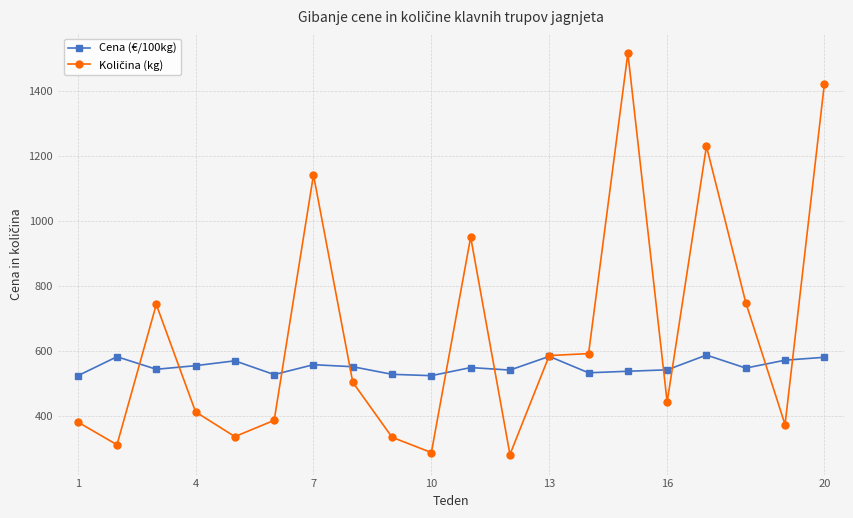

At how many categories does at least one series exceed 695?

7